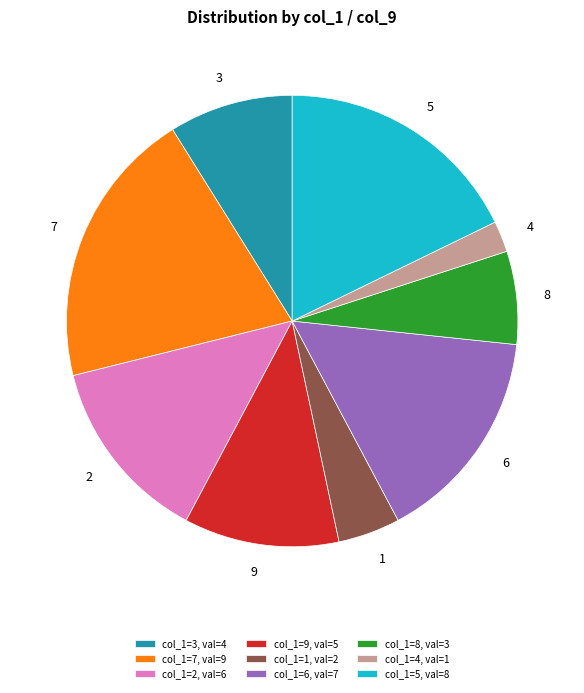

Do 2 and 7 together represent more than half of the pie?

No